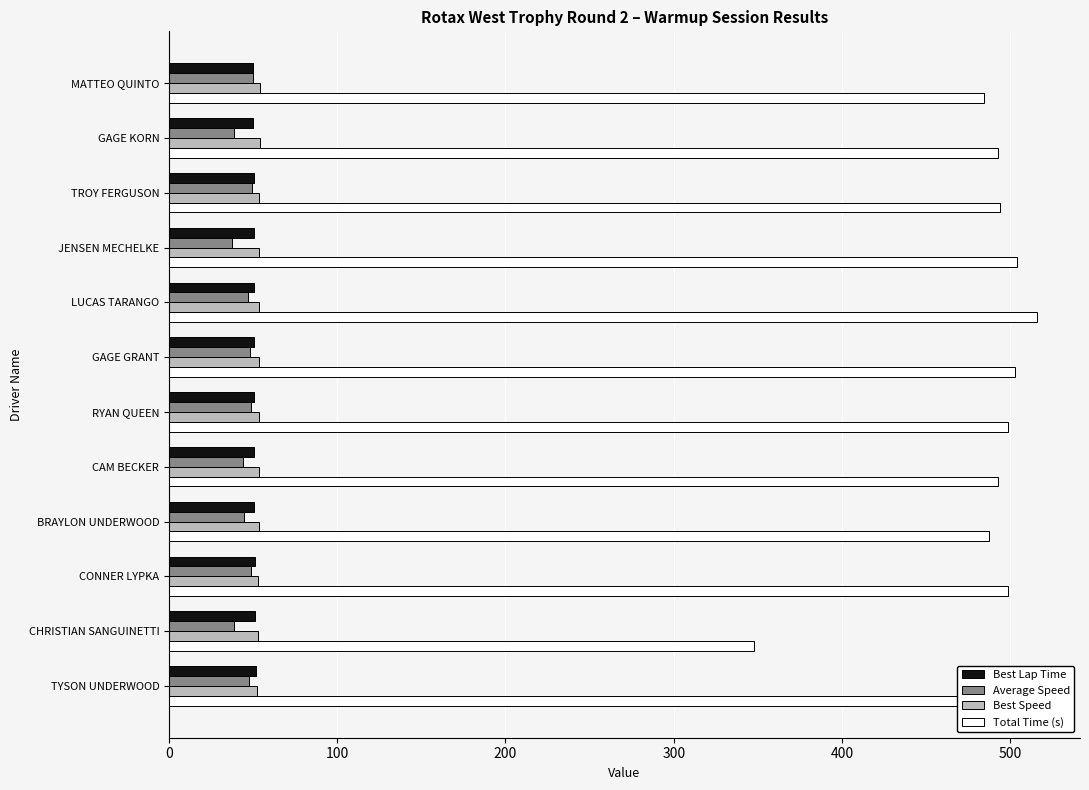

Which series has the largest range (max minus min)?

Total Time (s)